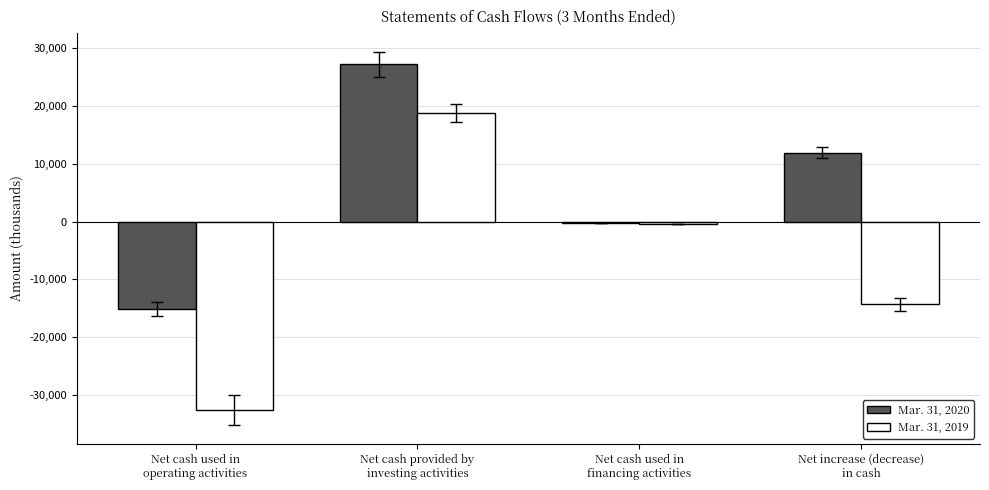

Is it true that Mar. 31, 2019 equals -14321 at Net increase (decrease)
in cash?

True